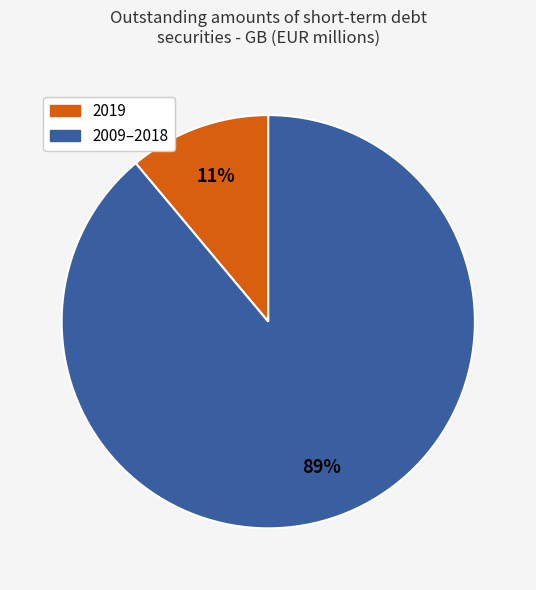

Is it true that 2019 is 24% of the pie?

False